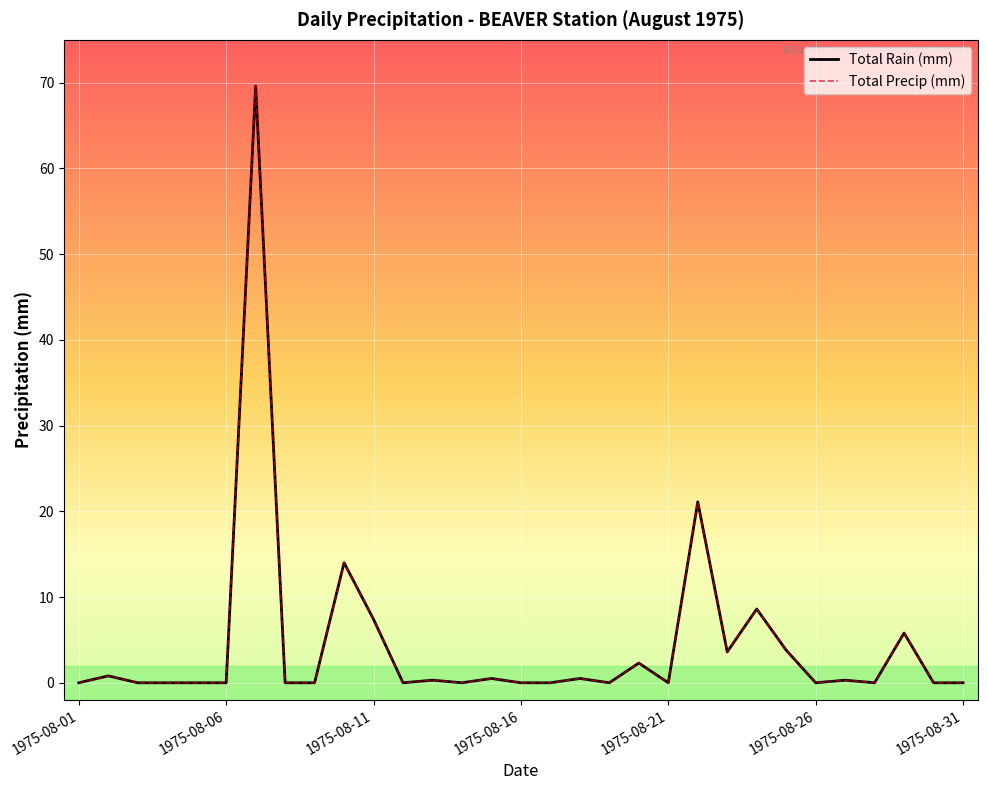

Does the chart display data point markers on the line(s)?

No